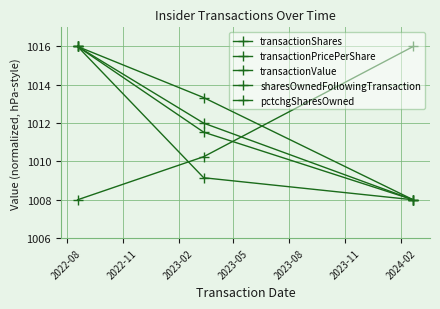

What is the value of the pctchgSharesOwned point at the 1st from the left?

1016.0